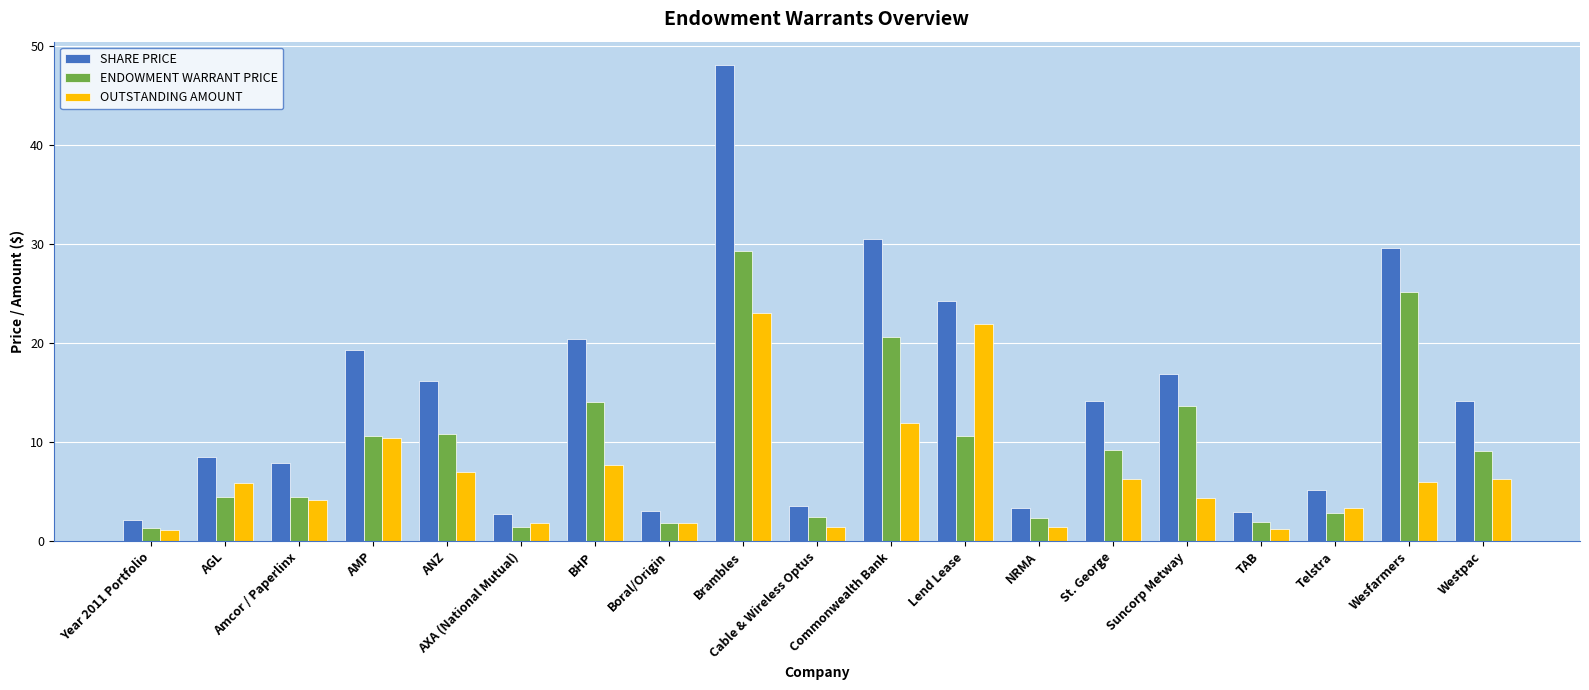

What is the lowest value of the ENDOWMENT WARRANT PRICE series?

1.3